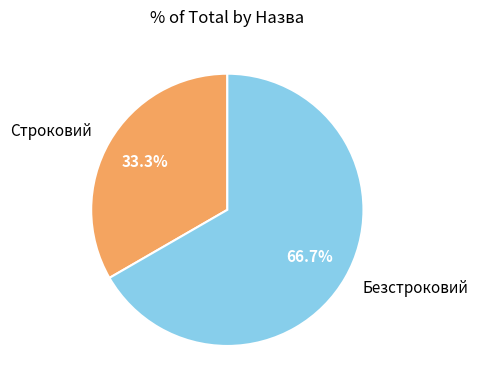

How many segments does this pie chart have?

2